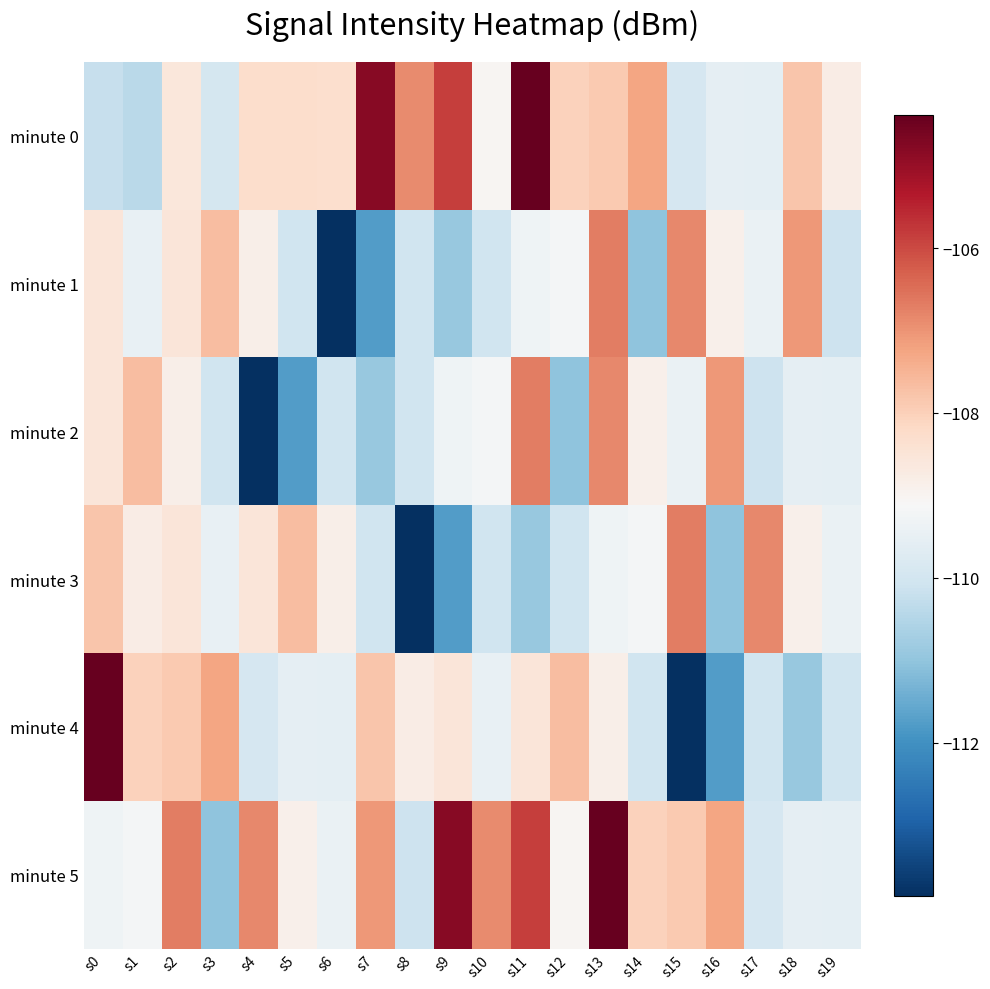

Which series has the largest total across all categories?

minute 5